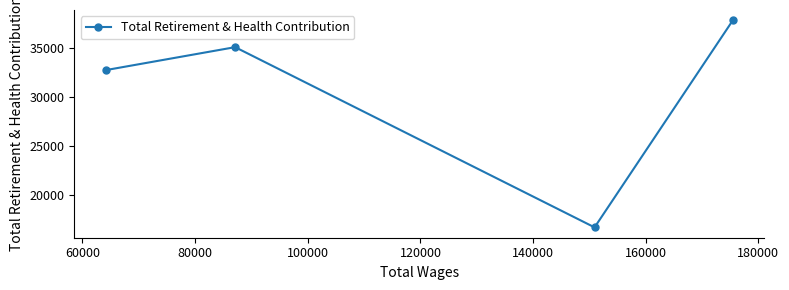

How many values exceed 35118?

1